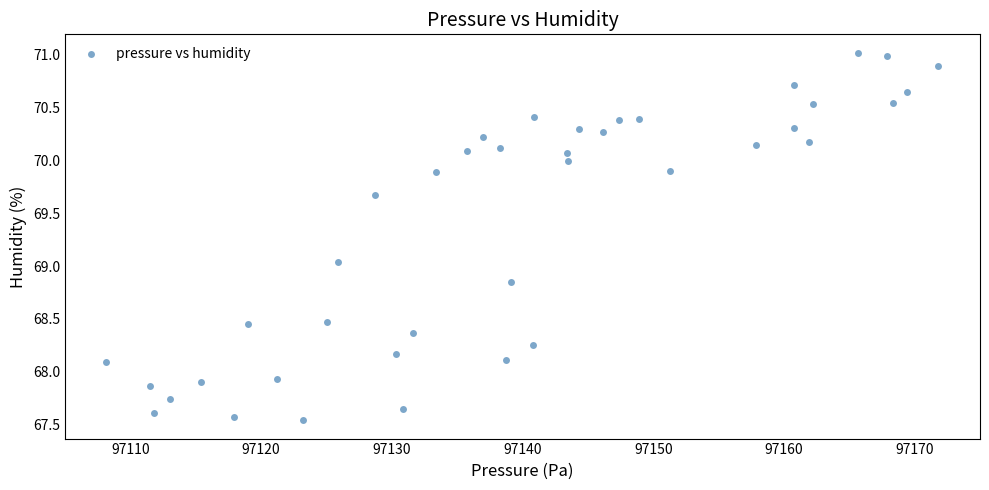

What is the range of X values (max minus min)?

63.6